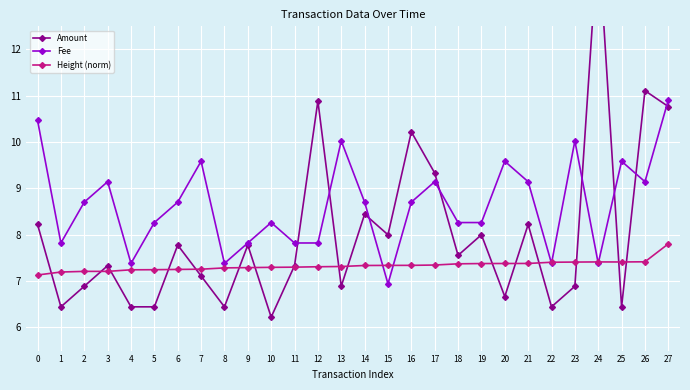

What is the spread (max minus min) of values at 1?

1.4